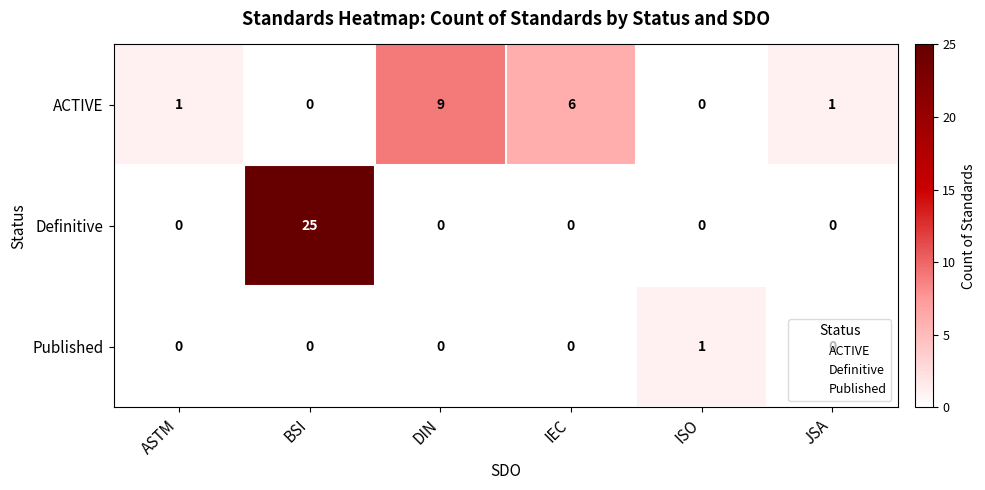

List the series in order of their overall mean, highest first.

Definitive, ACTIVE, Published